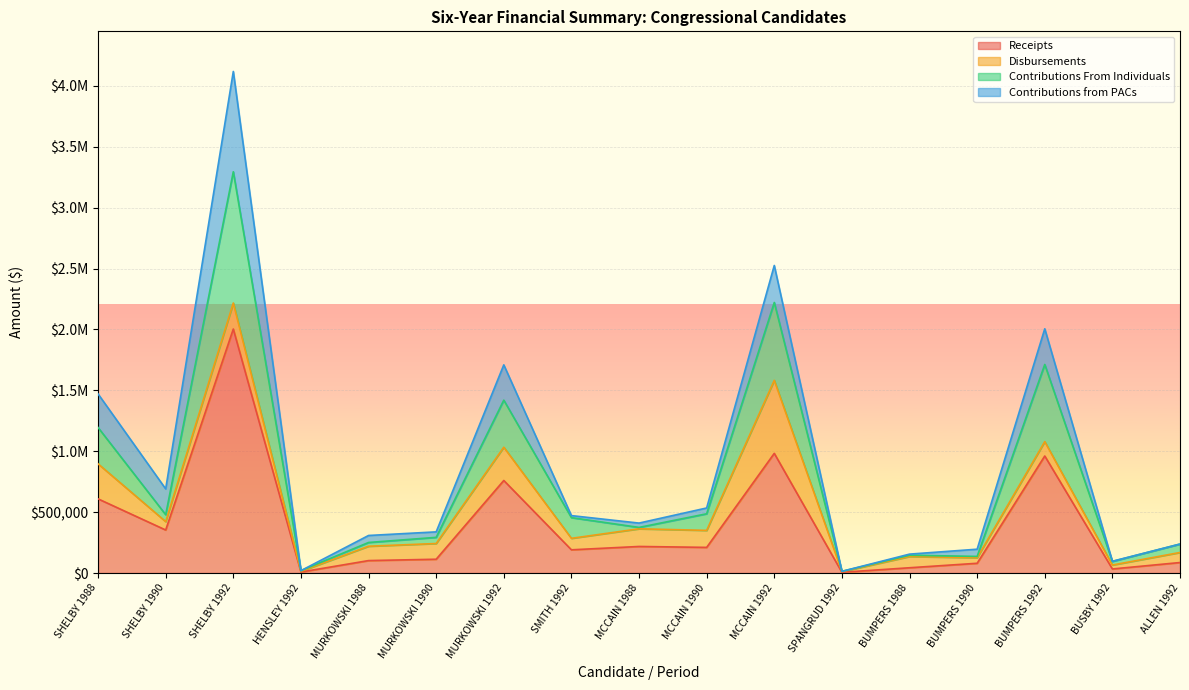

At which label does Receipts reach its minimum?

SPANGRUD 1992